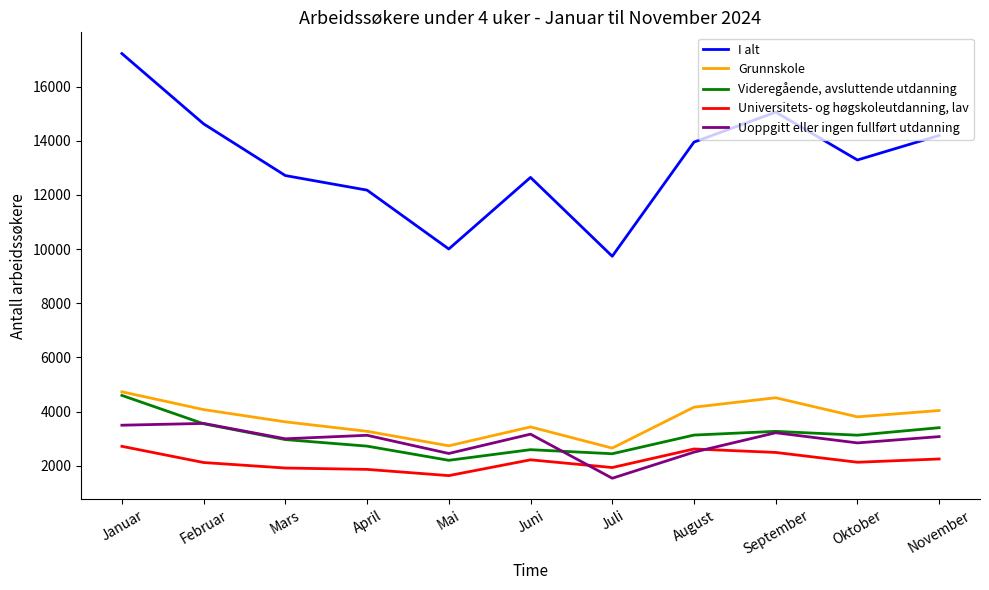

Which series has the widest spread of values?

I alt